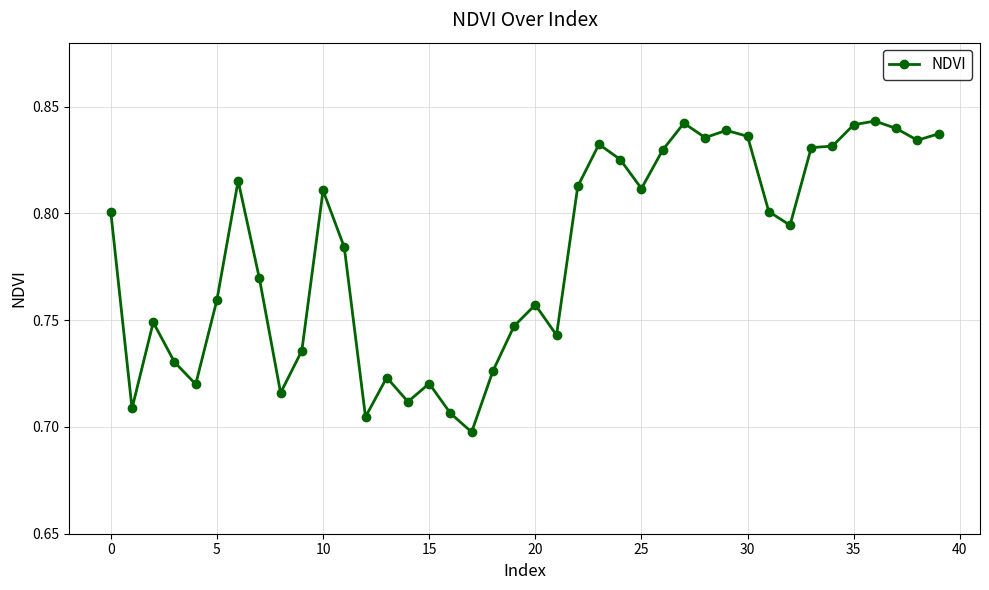

How many values are between 0 and 1?

40